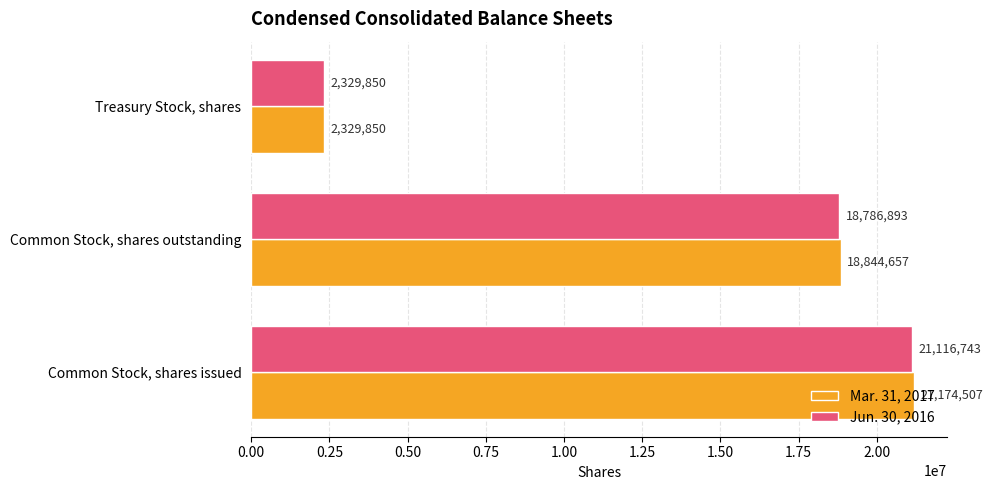

The Mar. 31, 2017 series shows 2329850 at Treasury Stock, shares. True or false?

True